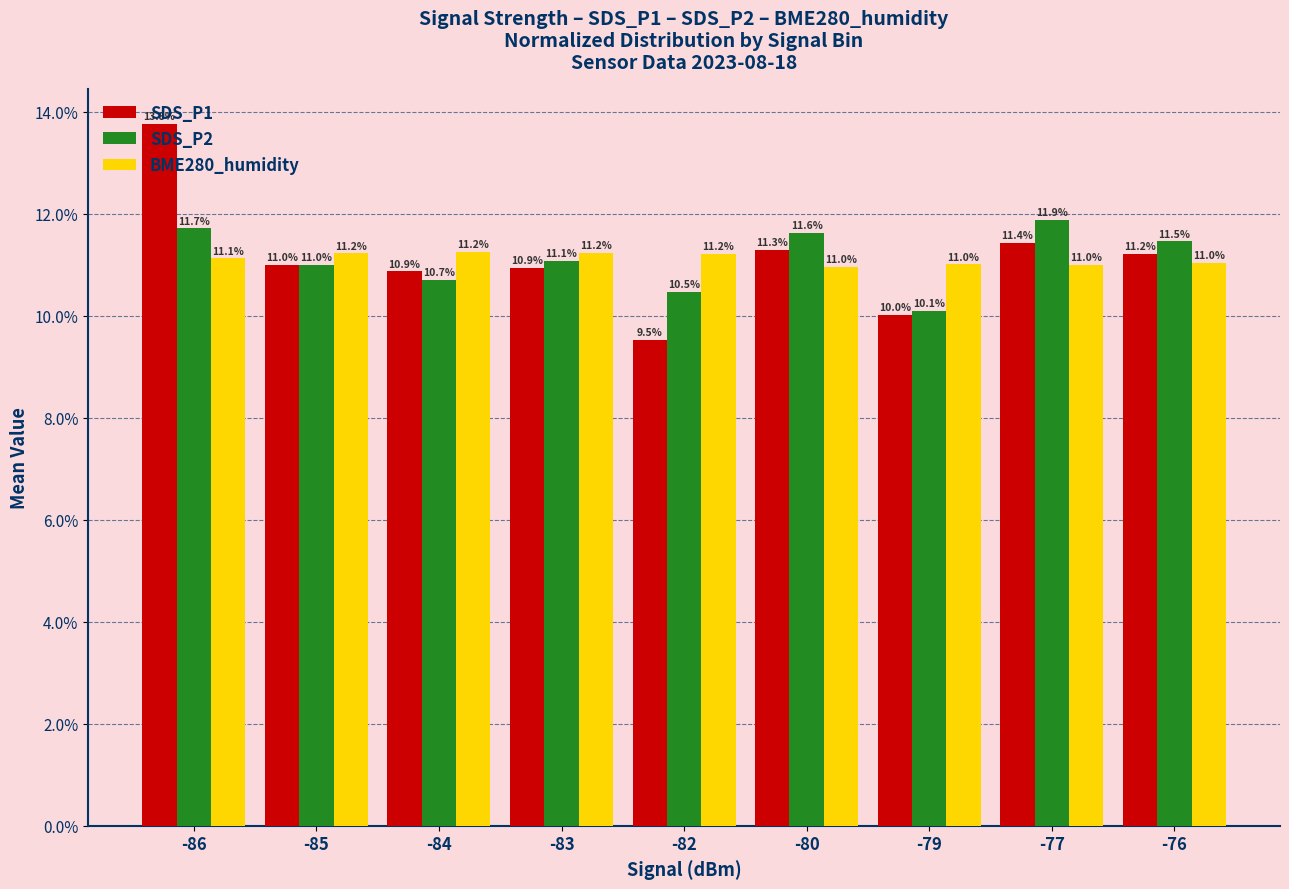

What is the average value of the SDS_P2 series?

11.1